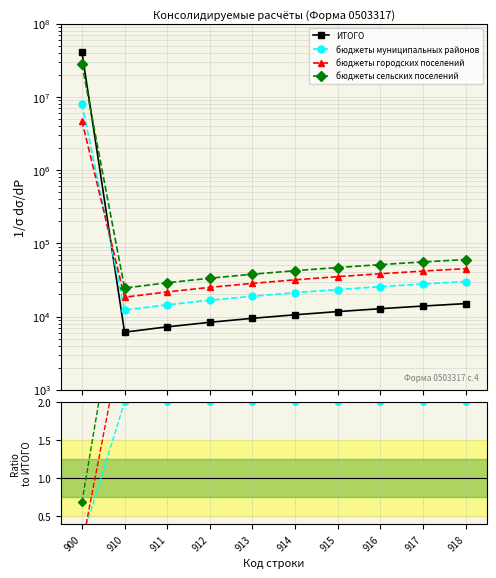

Which series has the largest total across all categories?

ИТОГО